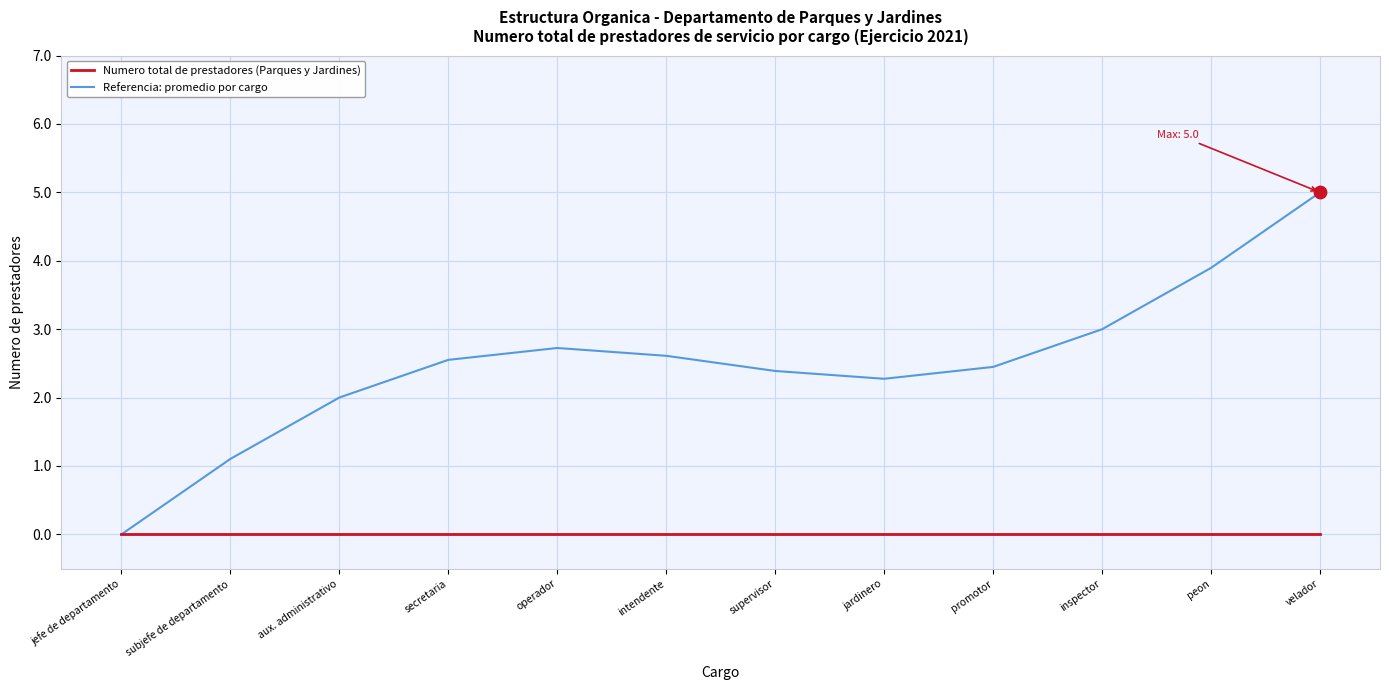

What are all the series names shown in the legend?

Numero total de prestadores (Parques y Jardines), Referencia: promedio por cargo